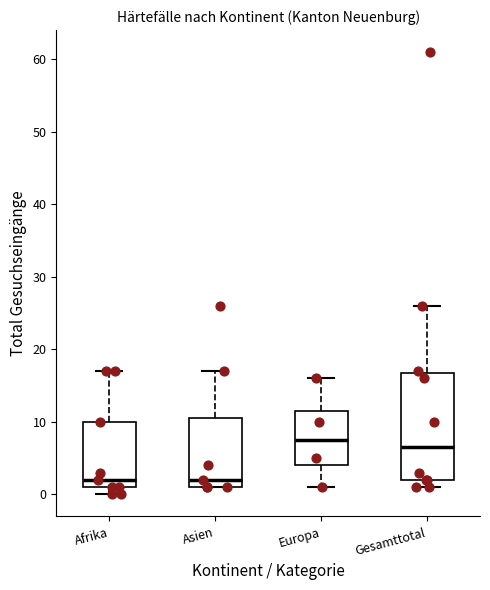

Which box is the tallest, from its lower edge to its upper edge?

Gesamttotal